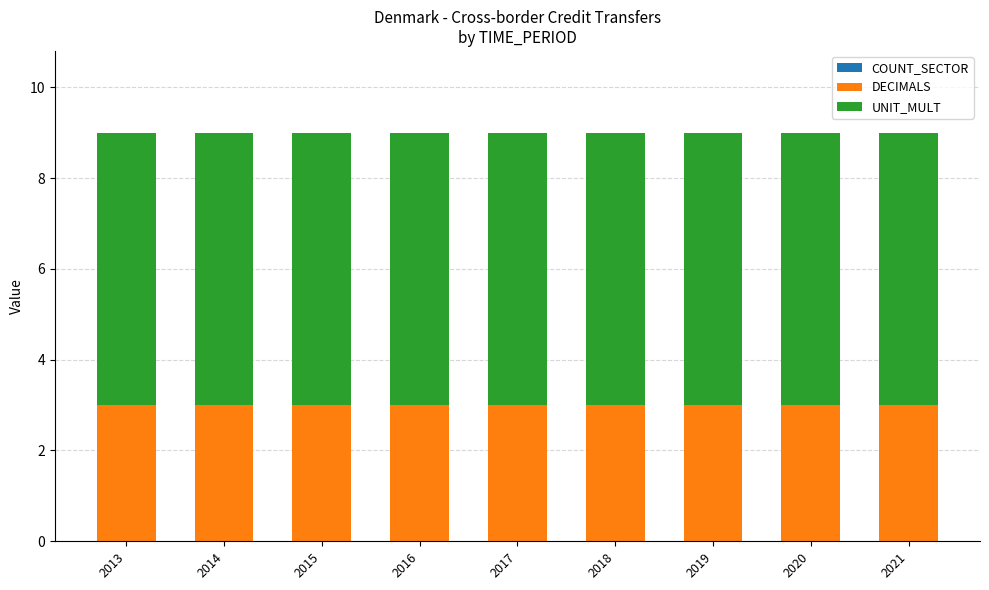

What is the sum of the DECIMALS values at 2020 and 2013?

6